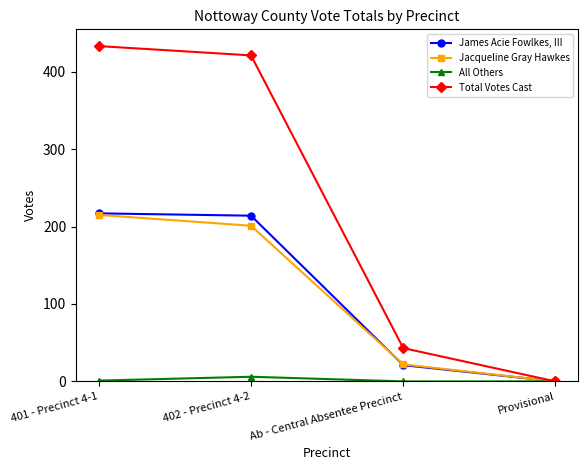

What is the difference between the highest and lowest values at Ab - Central Absentee Precinct?

43